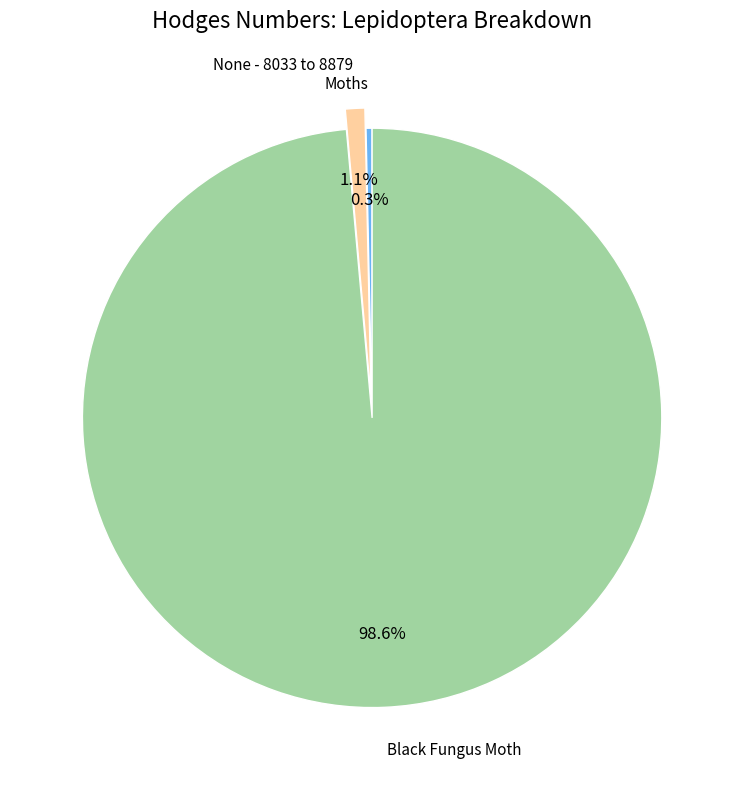

To the nearest percent, what portion does None - 8033 to 8879 represent?

1%